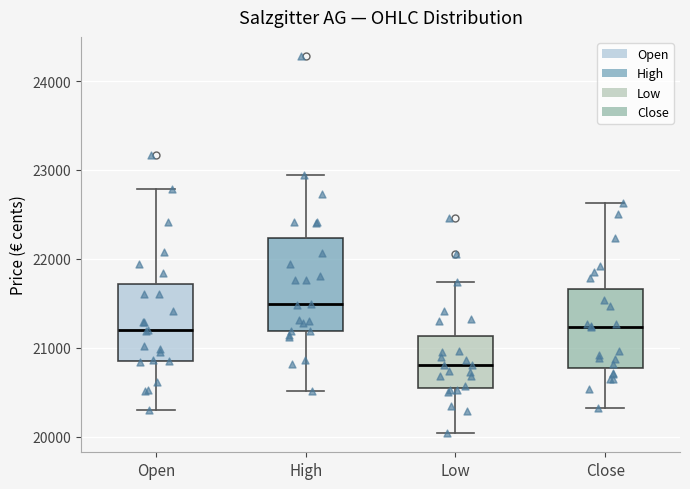

Comparing the boxes themselves (not the whiskers), which one is the tallest?

High